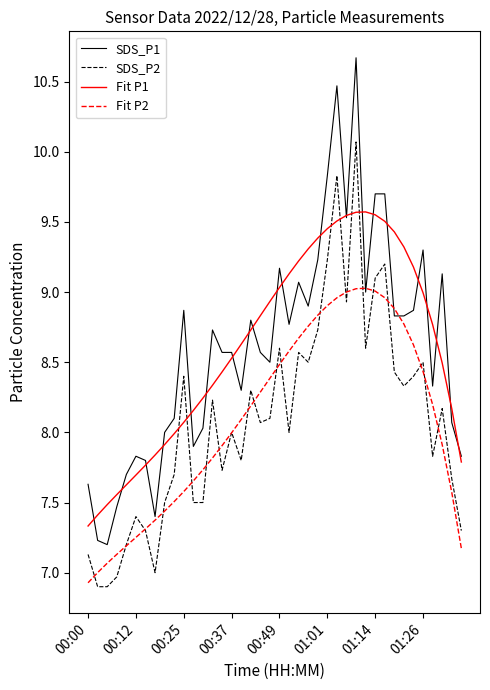

What is the greatest value displayed?

10.7